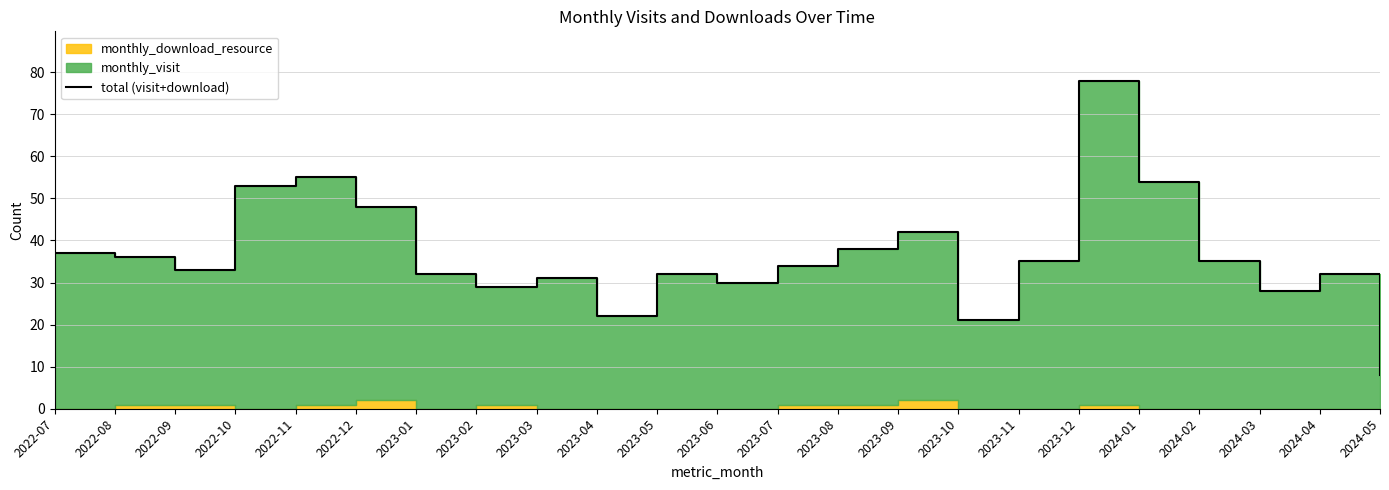

Rank the categories by value from highest to lowest.

2023-12, 2022-11, 2024-01, 2022-10, 2022-12, 2023-09, 2023-08, 2022-07, 2022-08, 2023-11, 2024-02, 2023-07, 2022-09, 2023-01, 2023-05, 2024-04, 2023-03, 2023-06, 2023-02, 2024-03, 2023-04, 2023-10, 2024-05